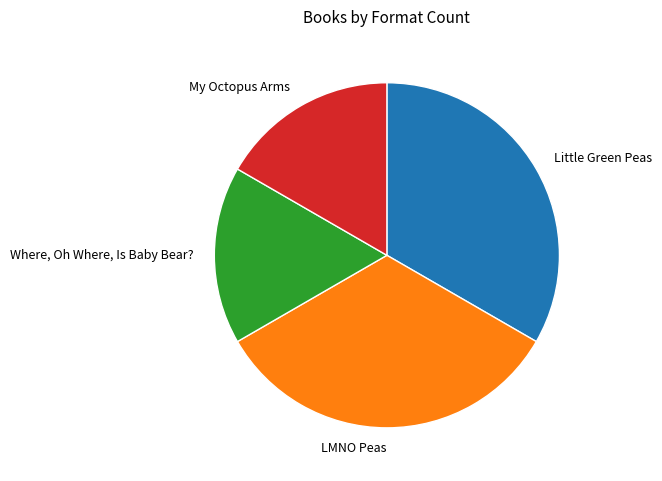

Is there any slice that represents more than half of the pie?

No